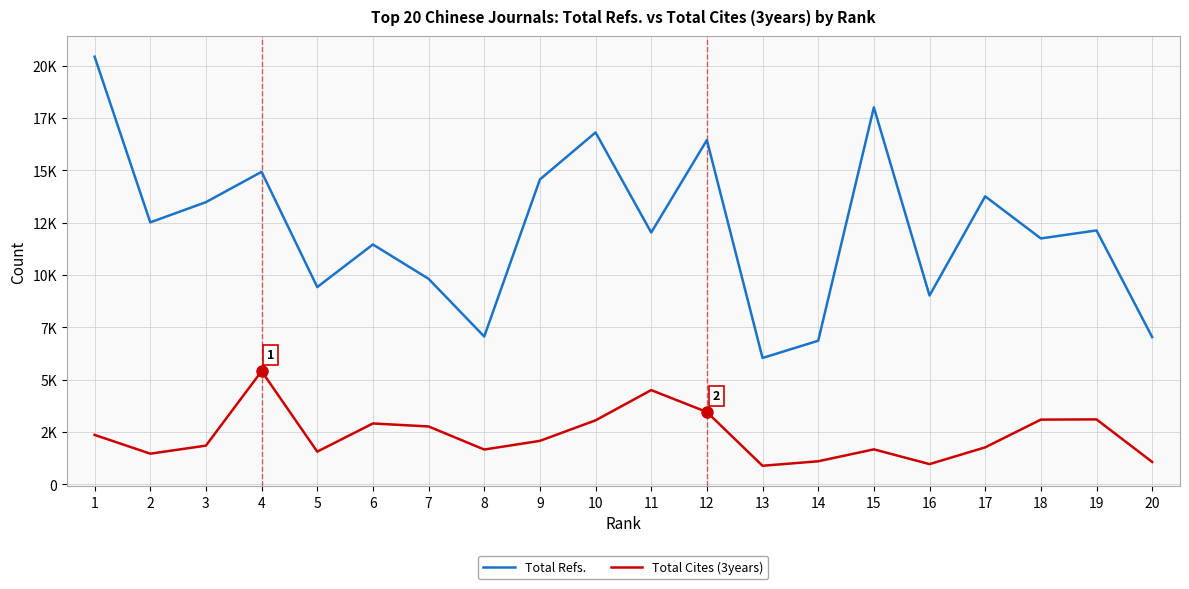

Is this an area chart (filled region under the line)?

No